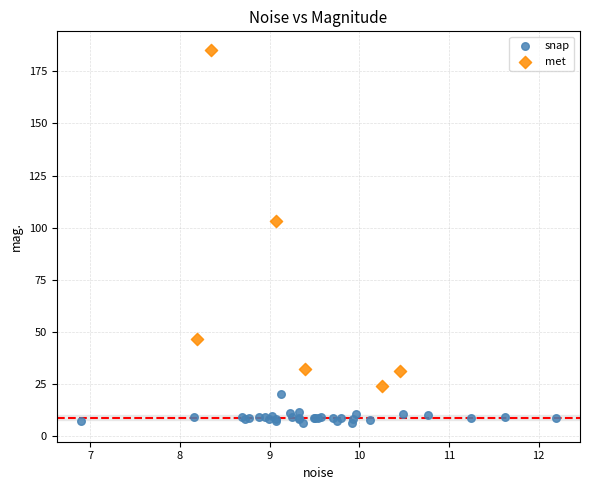

Which series contains the highest Y value?

met